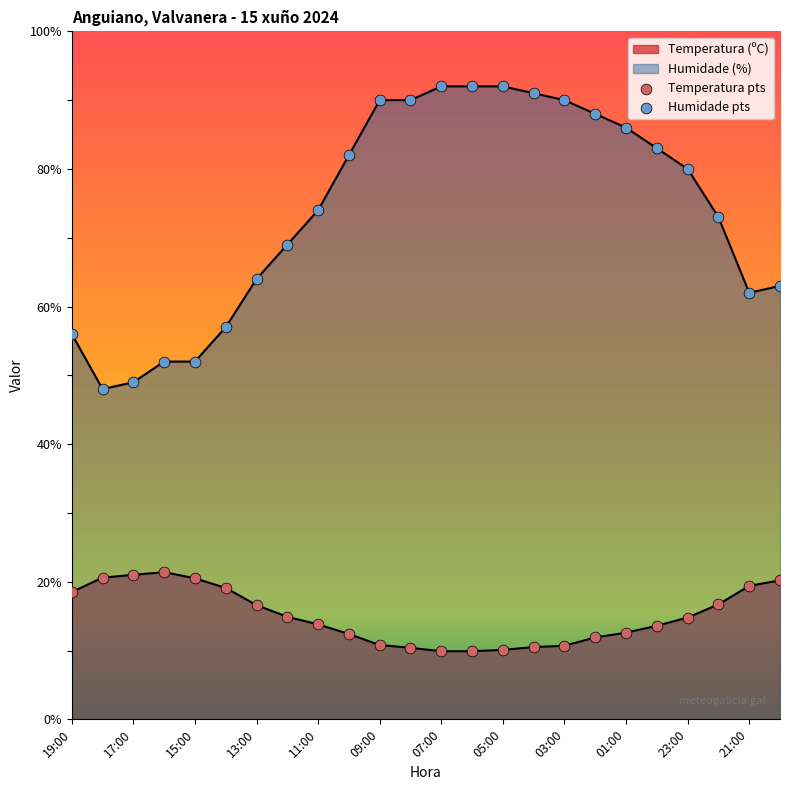

Is the value of Temperatura pts at 12 greater than the value of Humidade pts at 09:00?

No